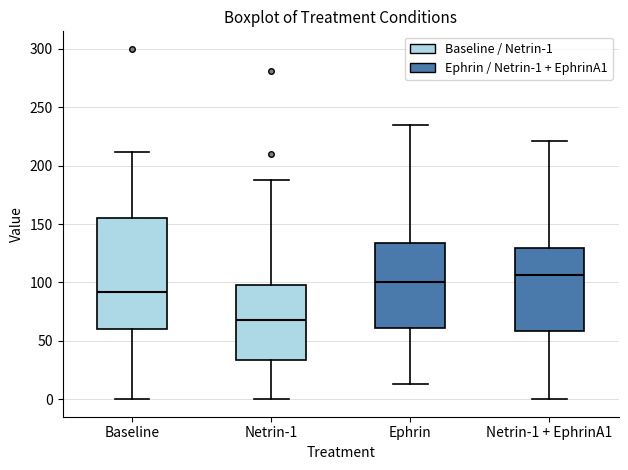

Reading left to right, read every box against the y-axis: the position of its median line, the range the box covers, and the ends of its whiskers. The values are not printed on the chart, so give them approximately, as read against the axis.

Baseline: median 90, box 60 to 155, whiskers 0 to 210
Netrin-1: median 70, box 35 to 100, whiskers 0 to 190
Ephrin: median 100, box 60 to 135, whiskers 15 to 235
Netrin-1 + EphrinA1: median 105, box 60 to 130, whiskers 0 to 220